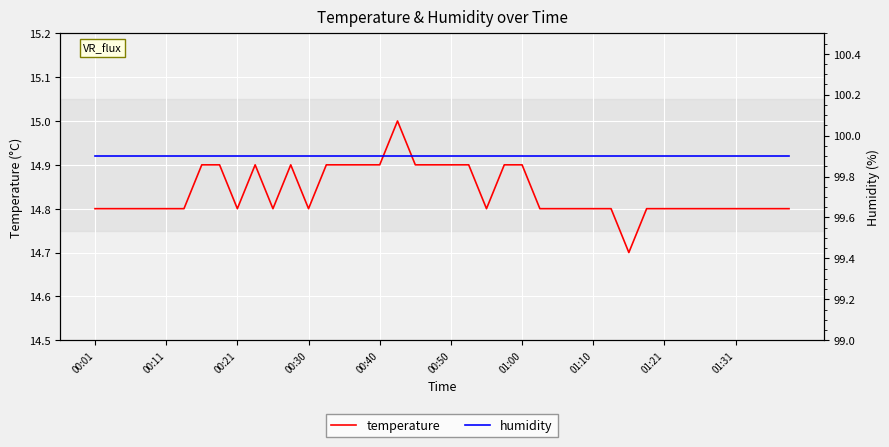

The value of humidity at 23 is 99.9. True or false?

True